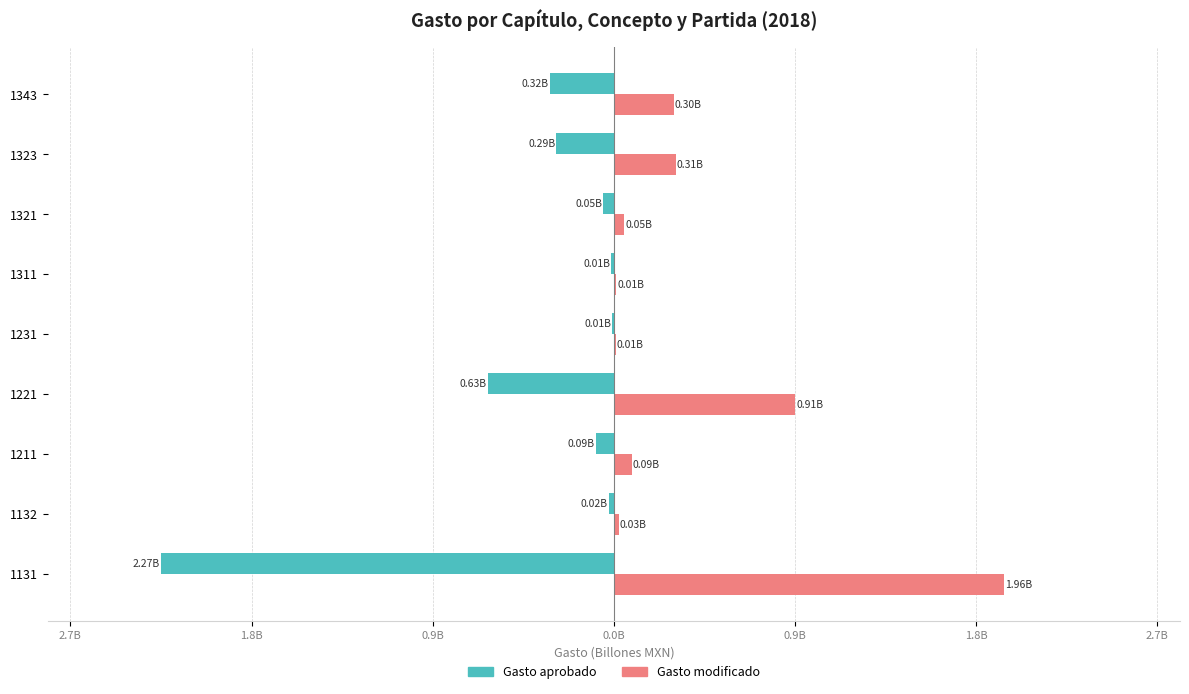

What are all the series names shown in the legend?

Gasto aprobado, Gasto modificado